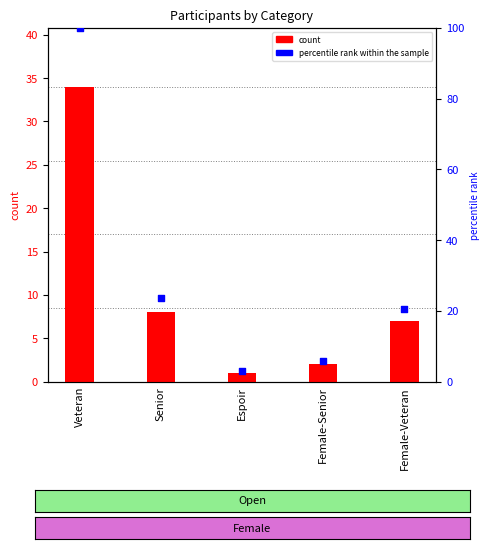

Is the value of percentile rank within the sample at Veteran greater than the value of count at Veteran?

Yes